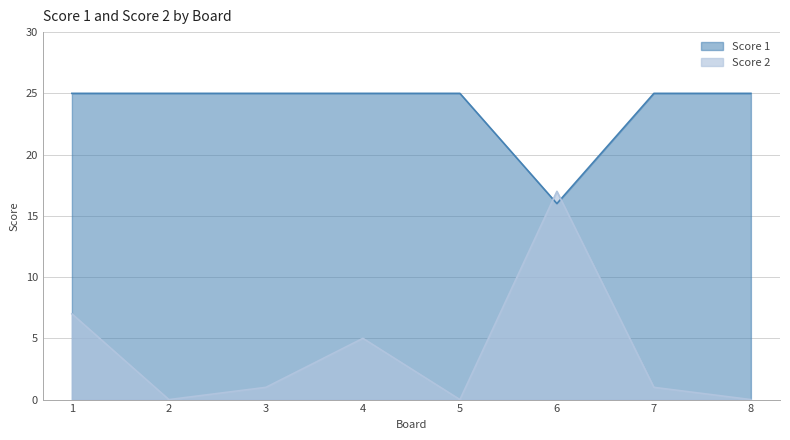

How many values in the Score 2 series exceed 1?

3